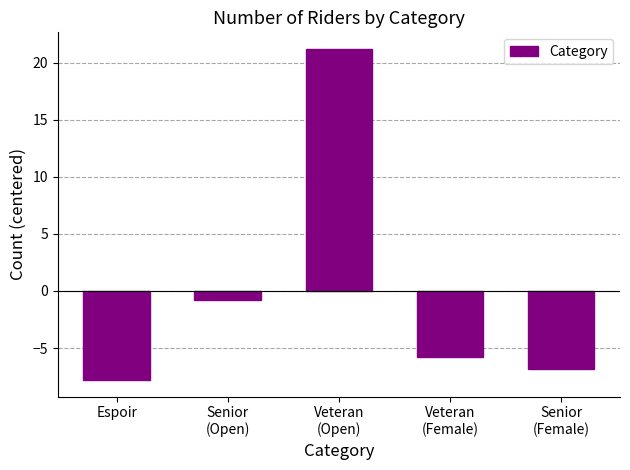

Reading left to right, transcribe all the data shown in this chart.

Espoir=-7.8	Senior
(Open)=-0.8	Veteran
(Open)=21.2	Veteran
(Female)=-5.8	Senior
(Female)=-6.8